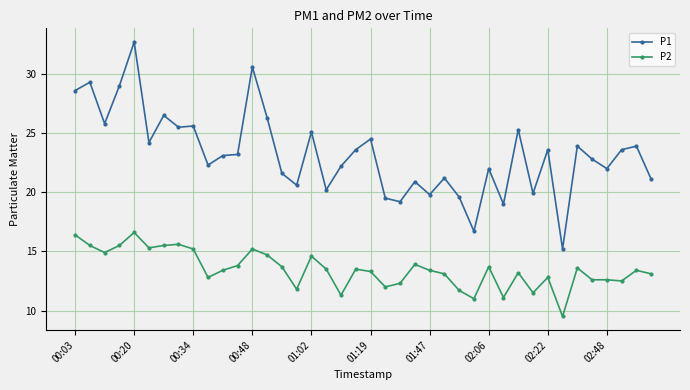

How many series are shown in this chart?

2